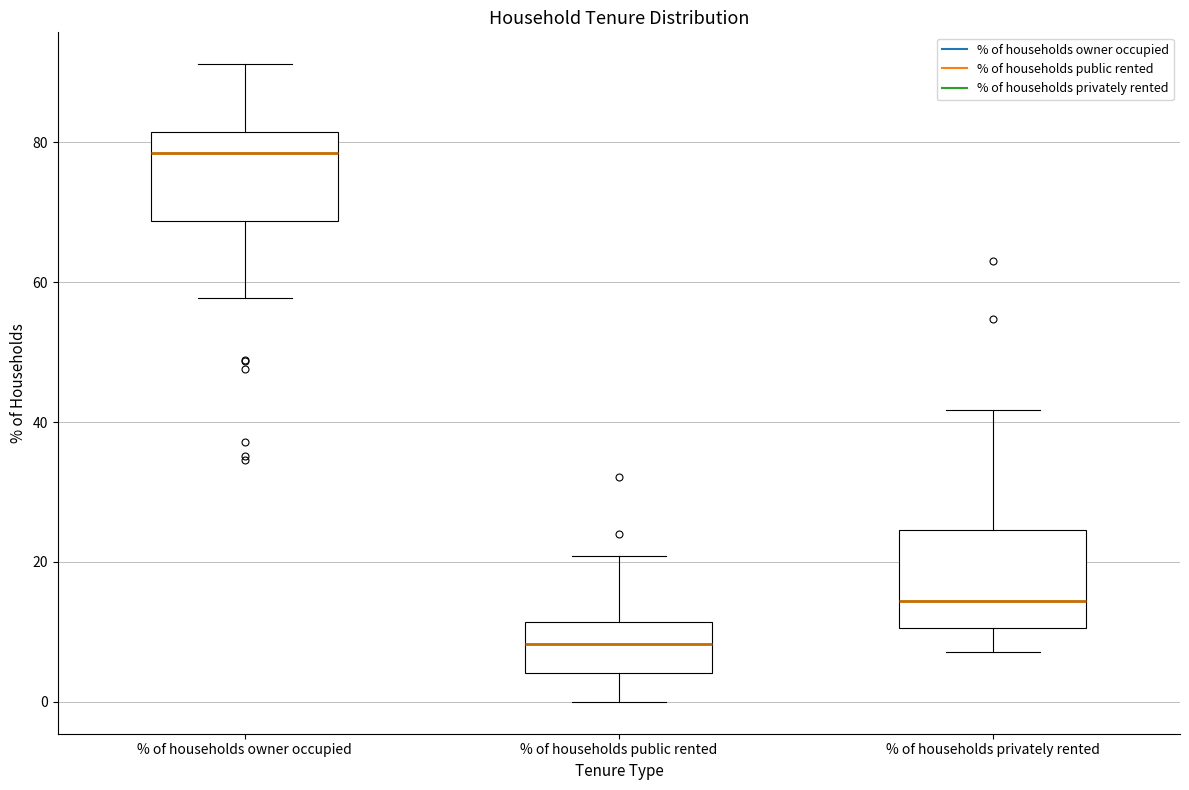

Reading left to right, transcribe this box plot: for each box, give where its median line is, the range the box spans, and where its two whiskers end, as read against the y-axis. The values are not printed on the chart, so give them approximately, as read against the axis.

% of households owner occupied: median 78, box 68 to 82, whiskers 58 to 92
% of households public rented: median 8, box 4 to 12, whiskers 0 to 20
% of households privately rented: median 14, box 10 to 24, whiskers 8 to 42